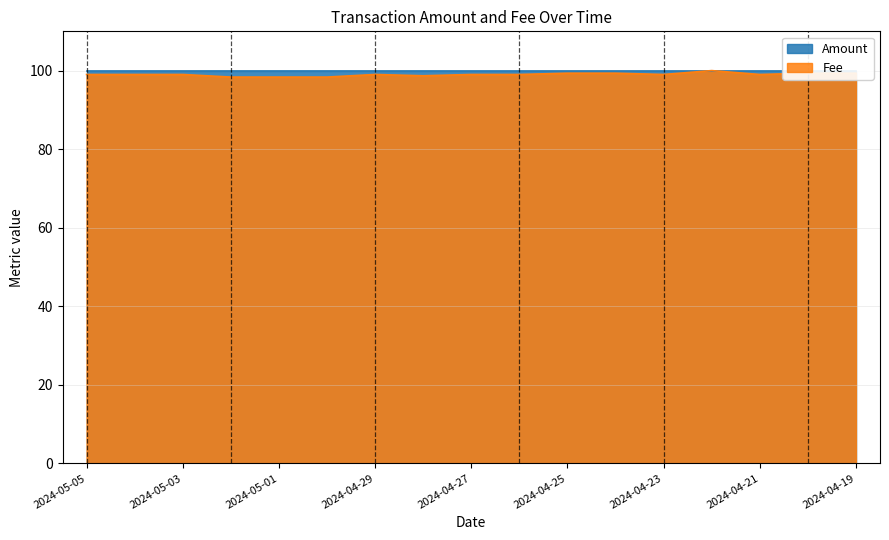

List the labels in order of value, largest first.

2024-04-22, 2024-04-25, 2024-04-24, 2024-04-20, 2024-04-19, 2024-05-05, 2024-05-04, 2024-05-03, 2024-04-29, 2024-04-27, 2024-04-26, 2024-04-23, 2024-04-21, 2024-04-28, 2024-05-02, 2024-05-01, 2024-04-30